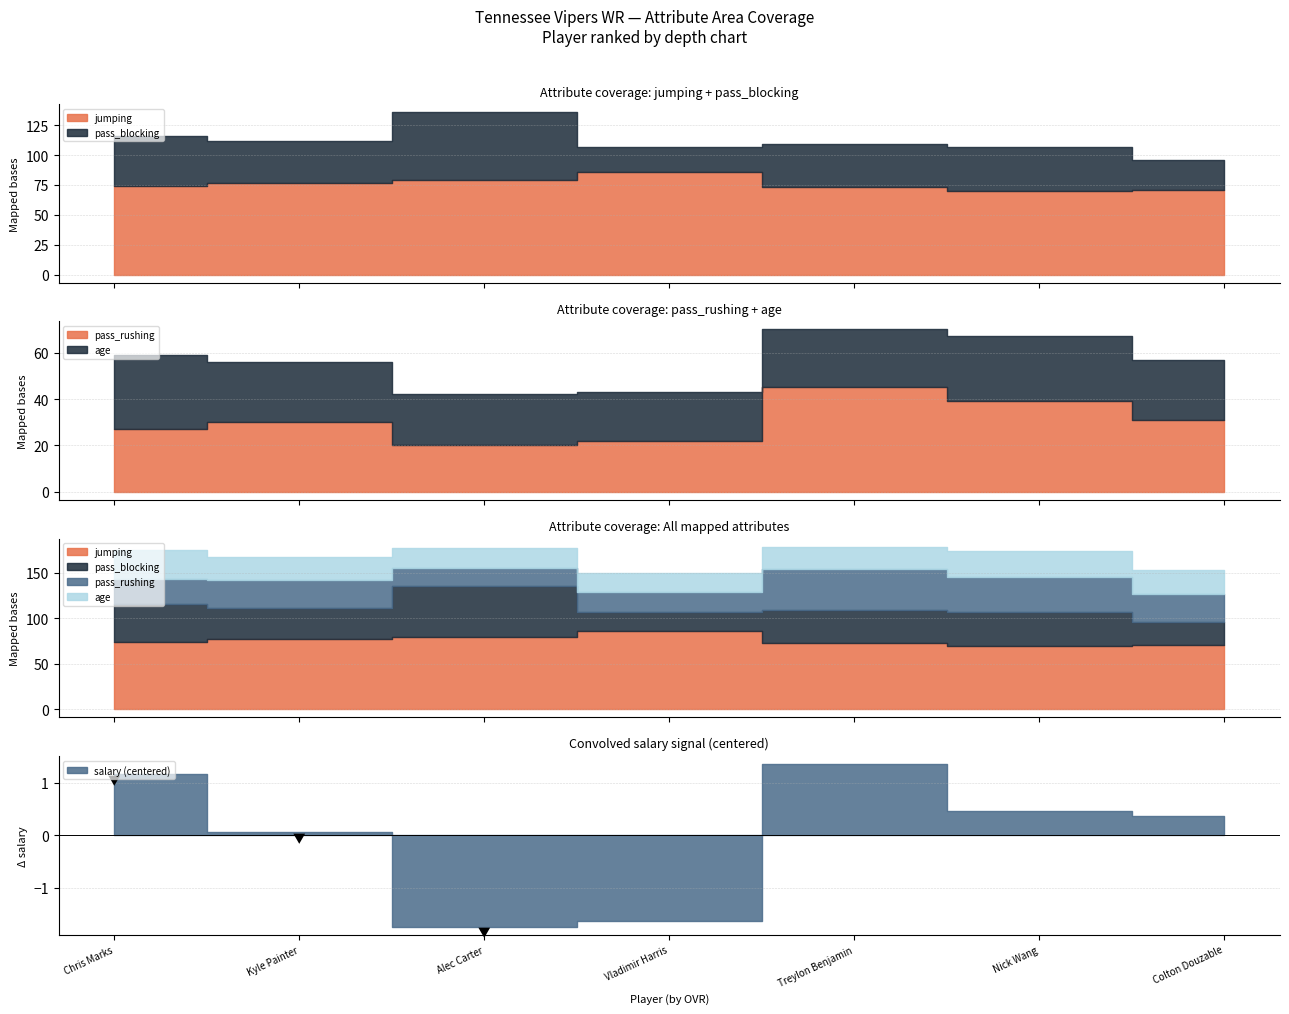

What position from the right is Colton Douzable?

1